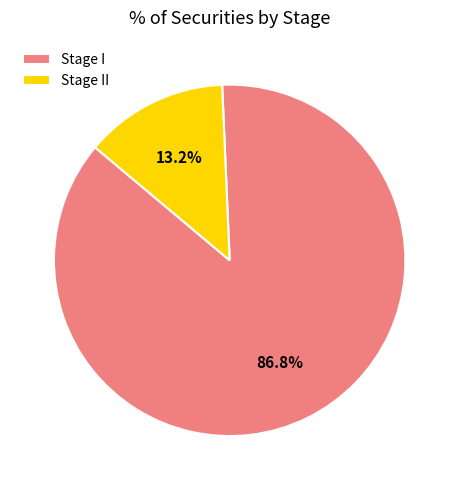

What is the smallest slice in the pie chart?

Stage II